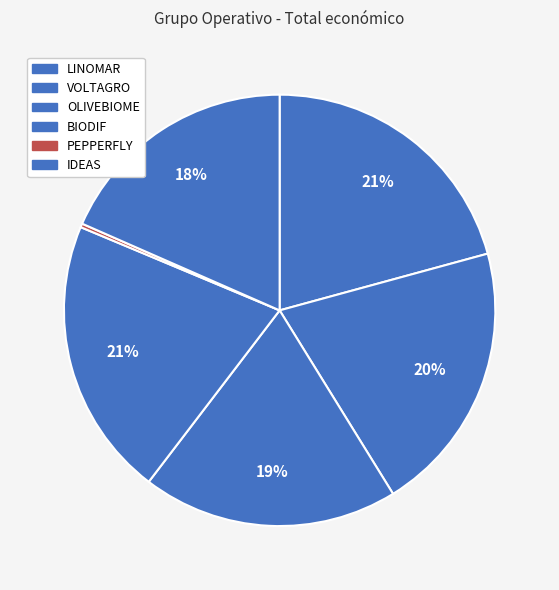

Is it true that VOLTAGRO is 20% of the pie?

True